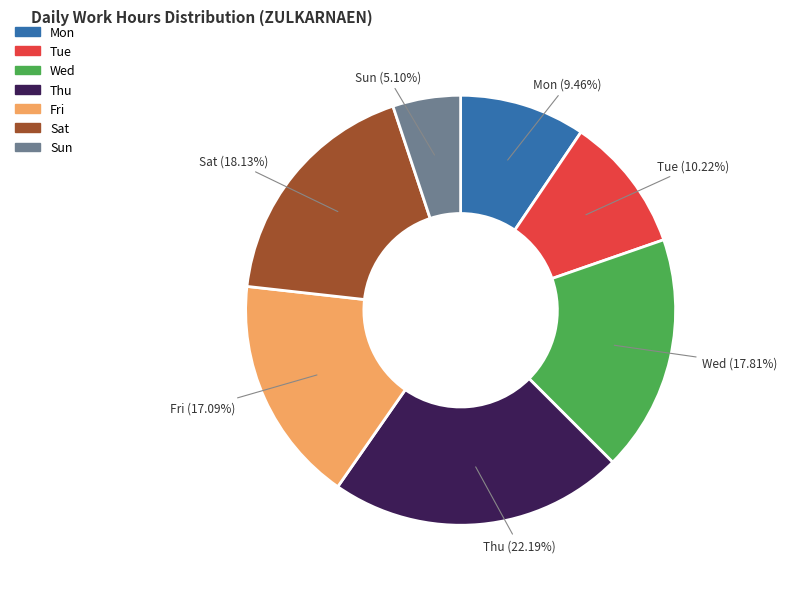

Does any single category account for the majority?

No